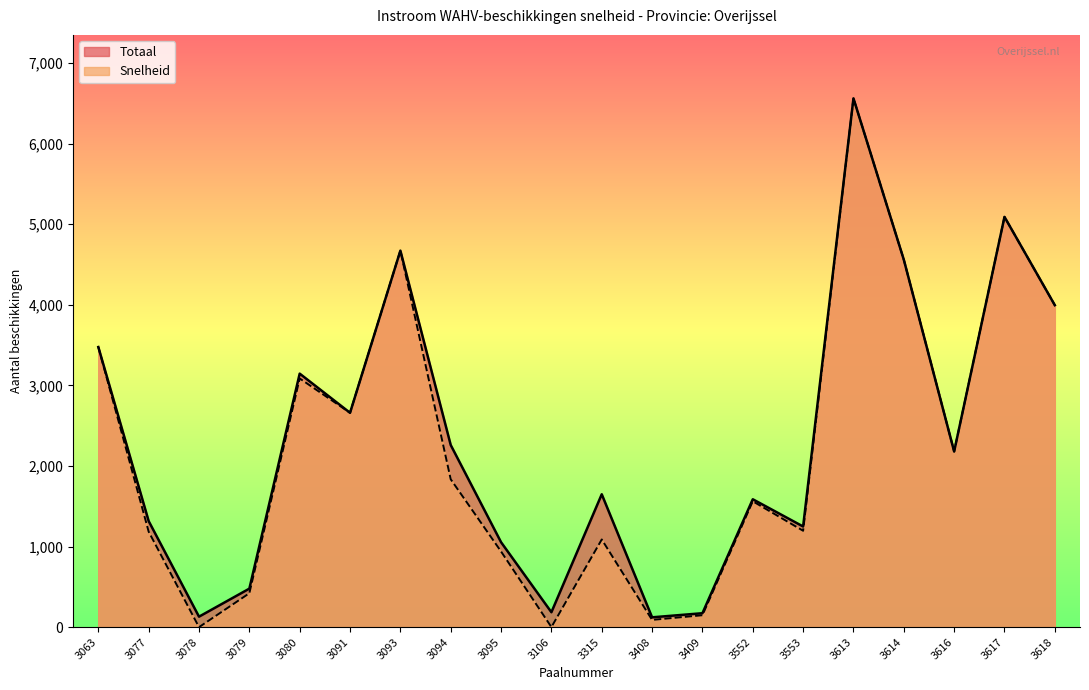

The Totaal series shows 29 at 3408. True or false?

False